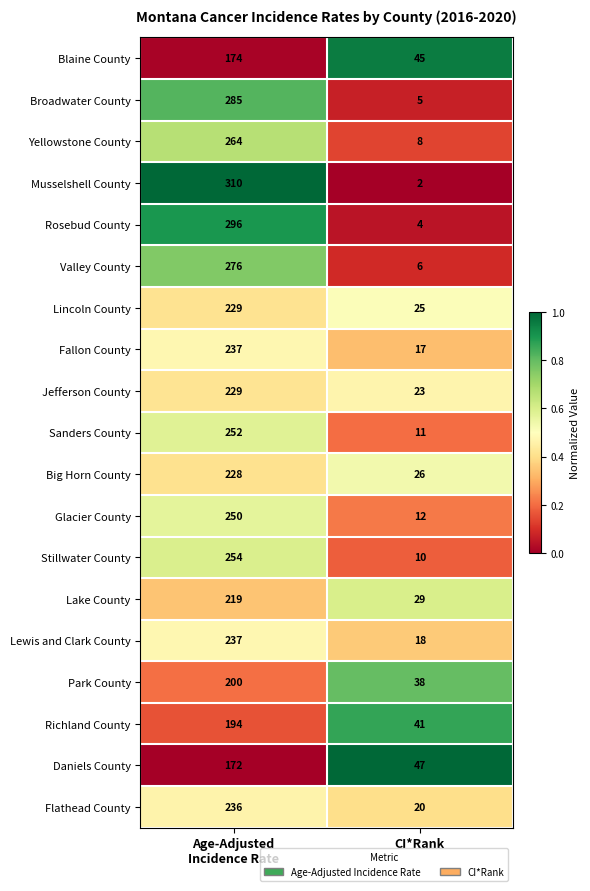

How many series are shown in this chart?

19